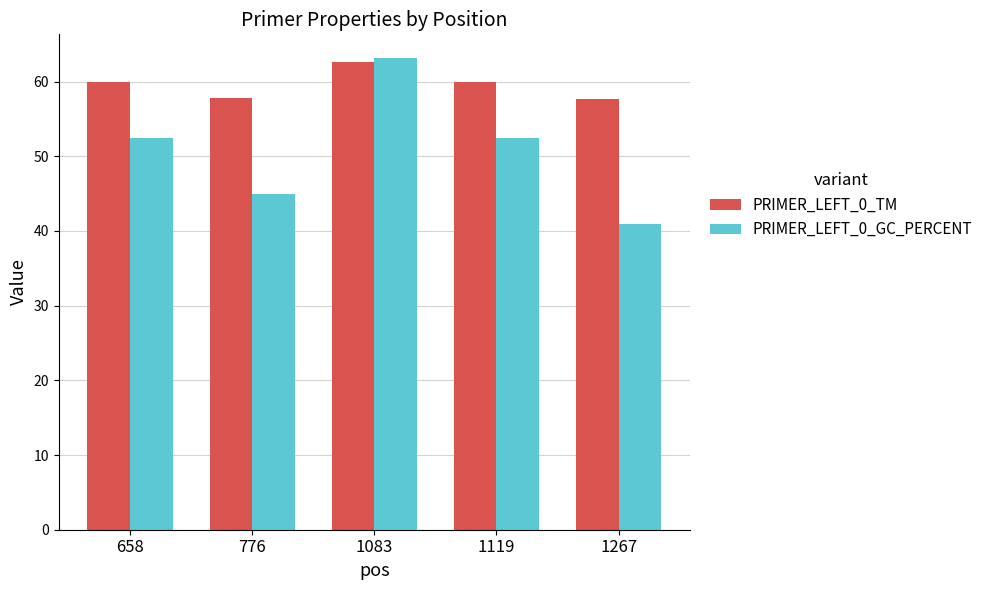

Rank the series by their average value, from highest to lowest.

PRIMER_LEFT_0_TM, PRIMER_LEFT_0_GC_PERCENT